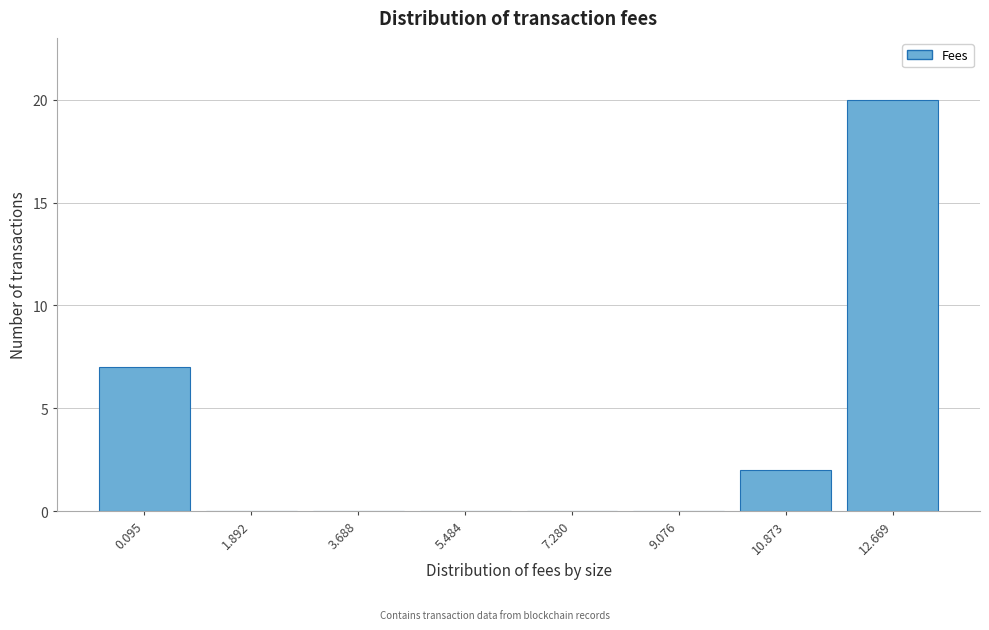

Reading left to right, extract all data points from this chart.

0.095=7	1.892=0	3.688=0	5.484=0	7.280=0	9.076=0	10.873=2	12.669=20